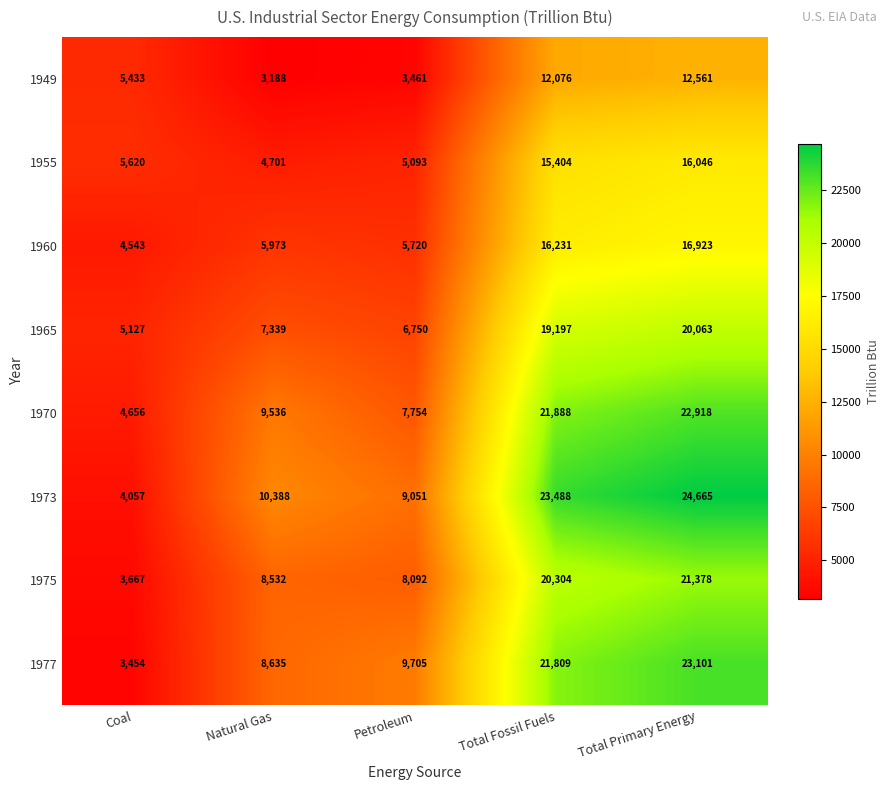

True or false: 1949 has a value of 12561 at Total Primary Energy.

True